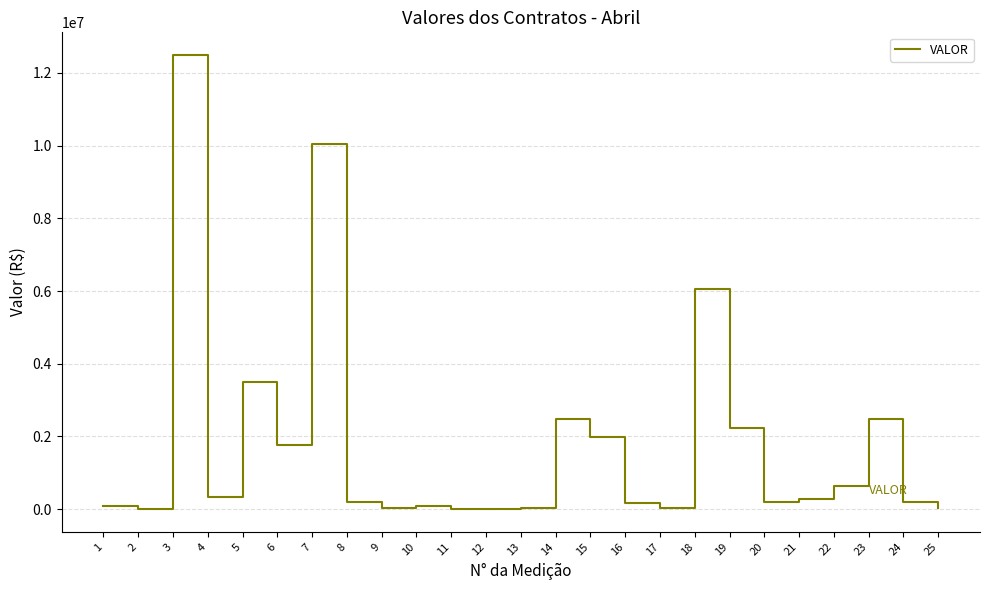

Is it true that the value at 14 is 1388020.9?

False